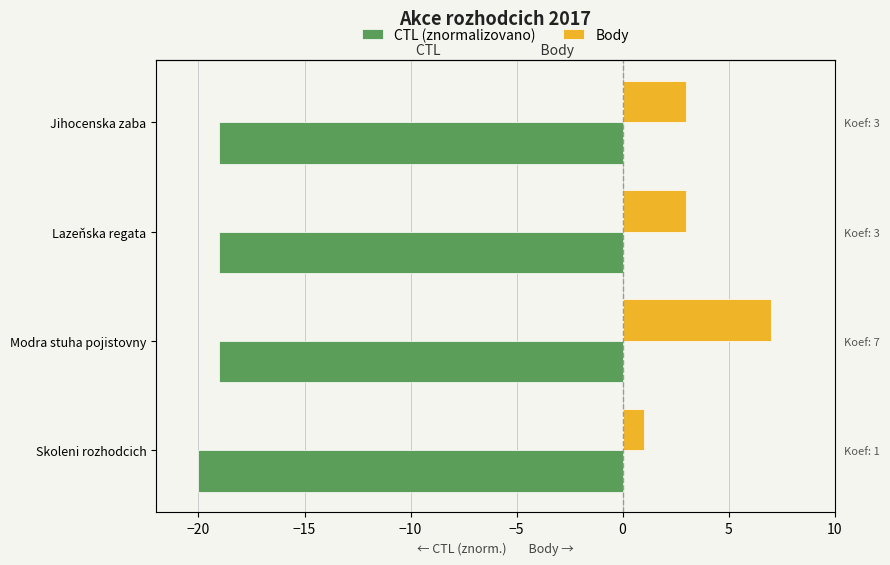

Count the number of data series in this chart.

2